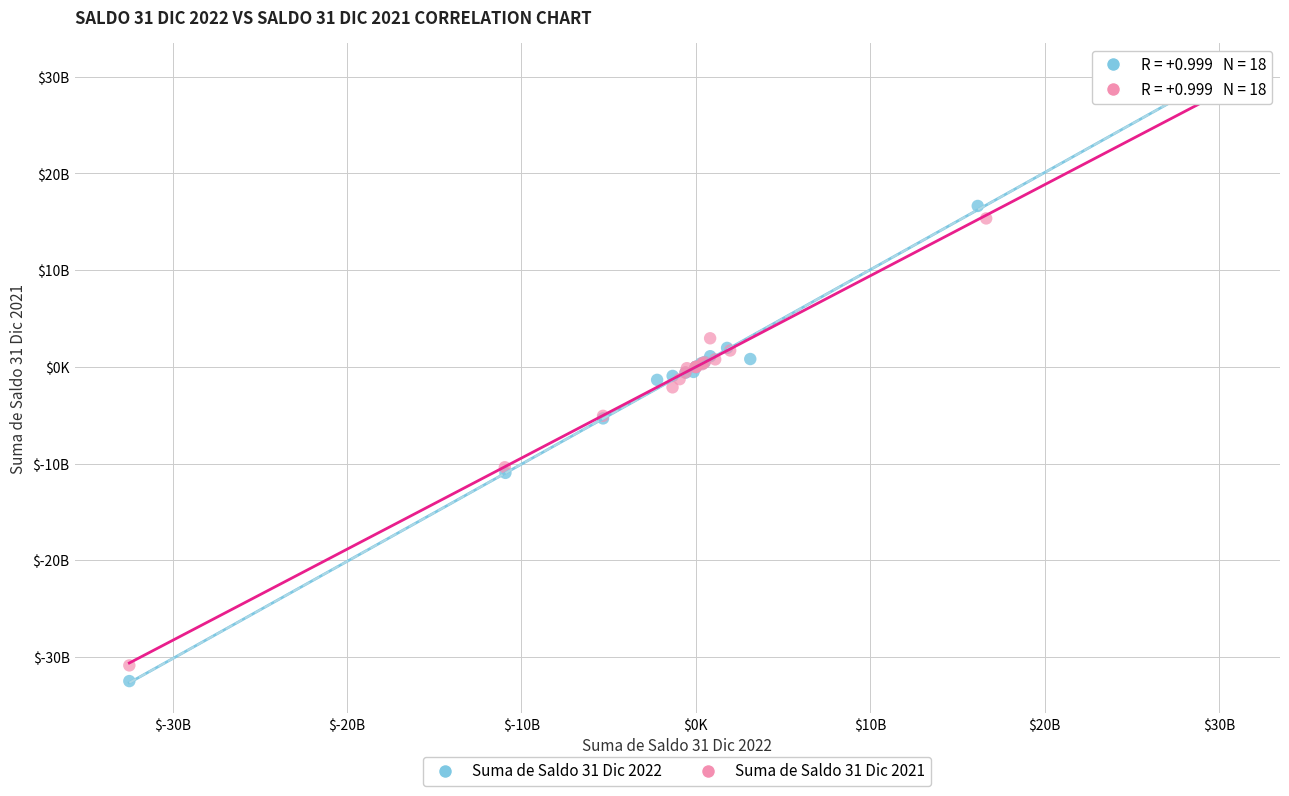

Which series has the largest Y range (max minus min)?

Suma de Saldo 31 Dic 2022